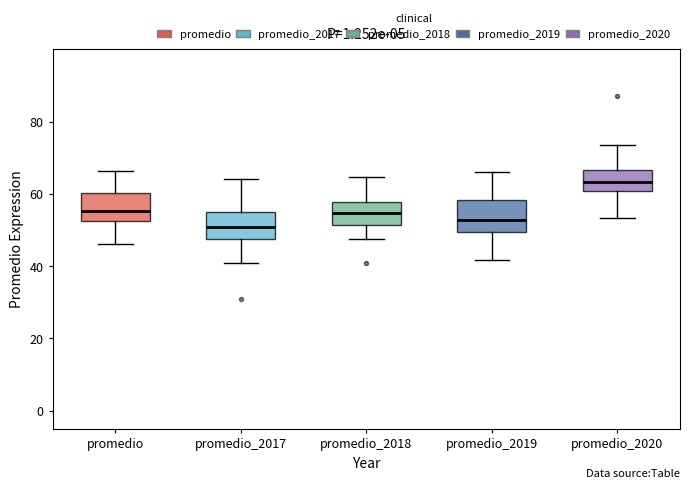

Where does the upper whisker of the box for promedio_2018 end on the y-axis? The values are not printed on the chart, so give them approximately, as read against the axis.

64